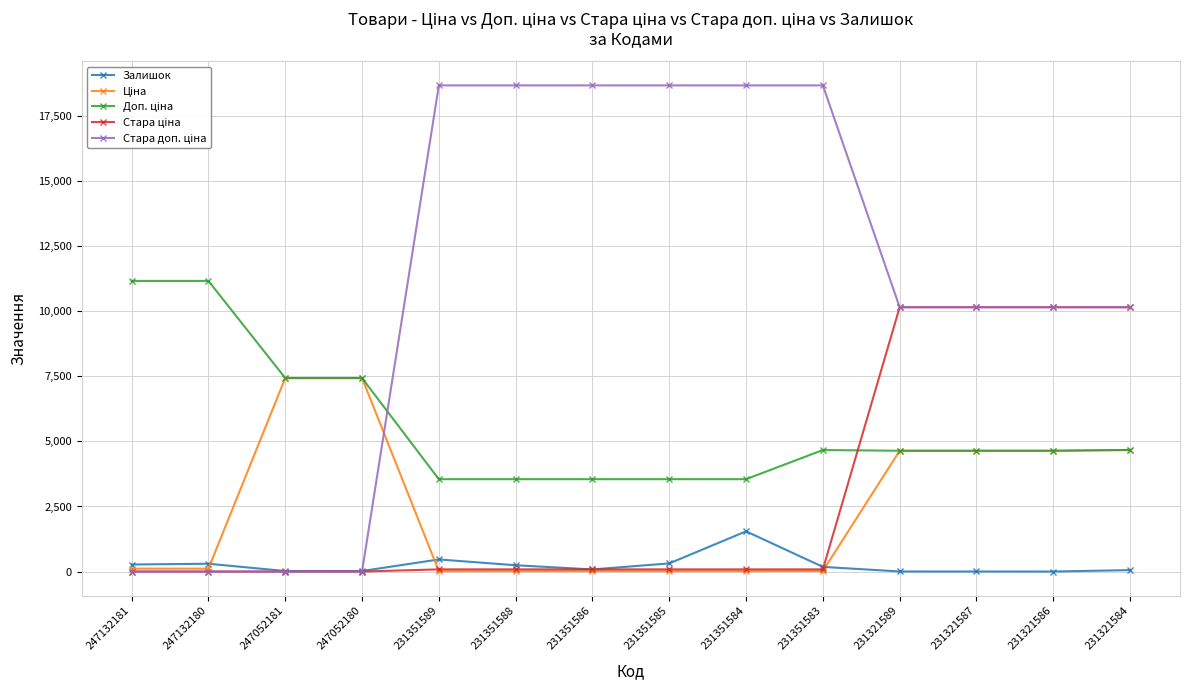

At which label does Залишок first exceed 179?

247132181